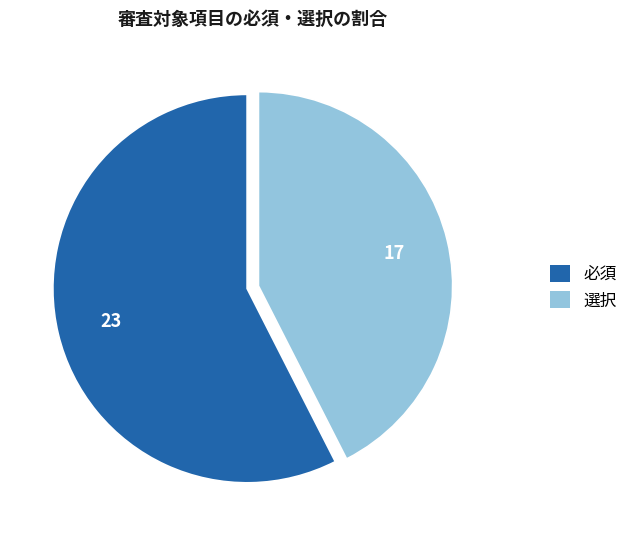

Which slice is the smallest?

選択